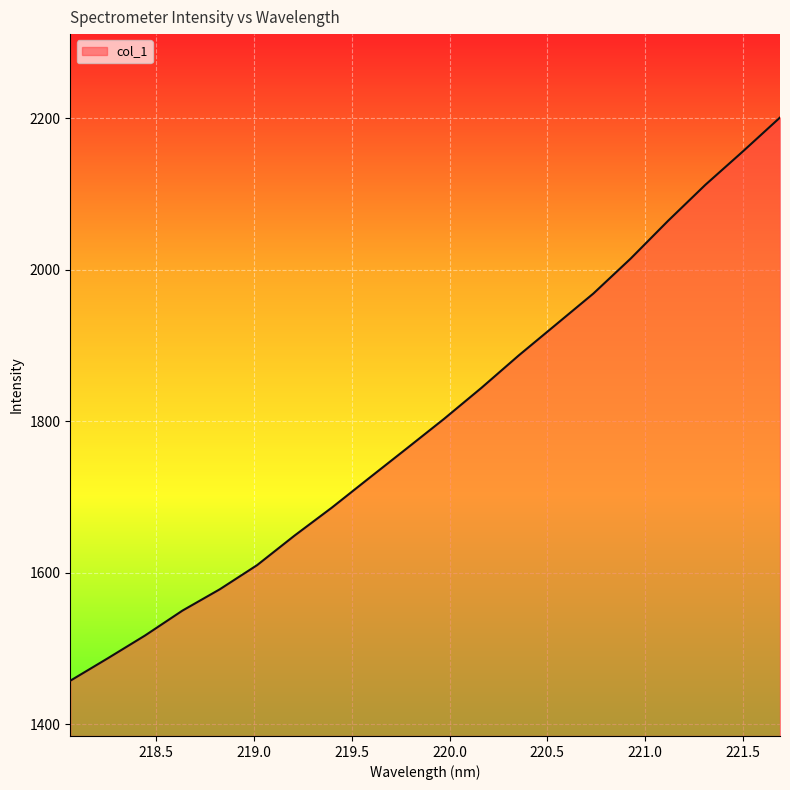

What is the smallest value displayed?

1457.7